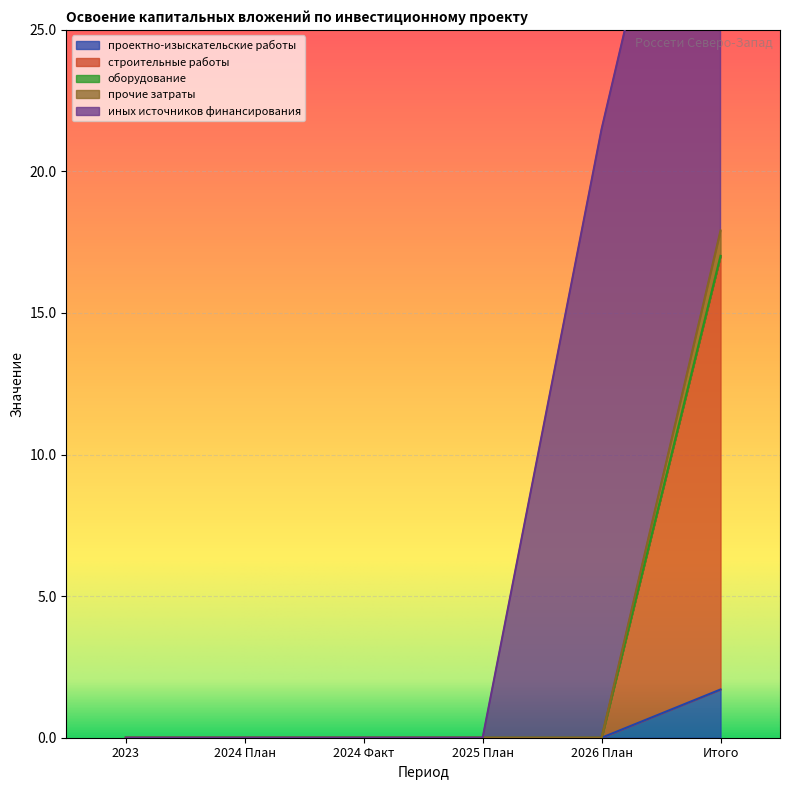

The прочие затраты series shows 1.0 at 2024 Факт. True or false?

False